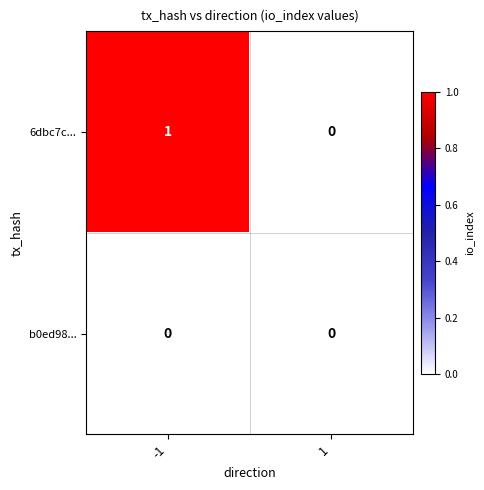

List the series in order of their peak value, lowest first.

b0ed98..., 6dbc7c...